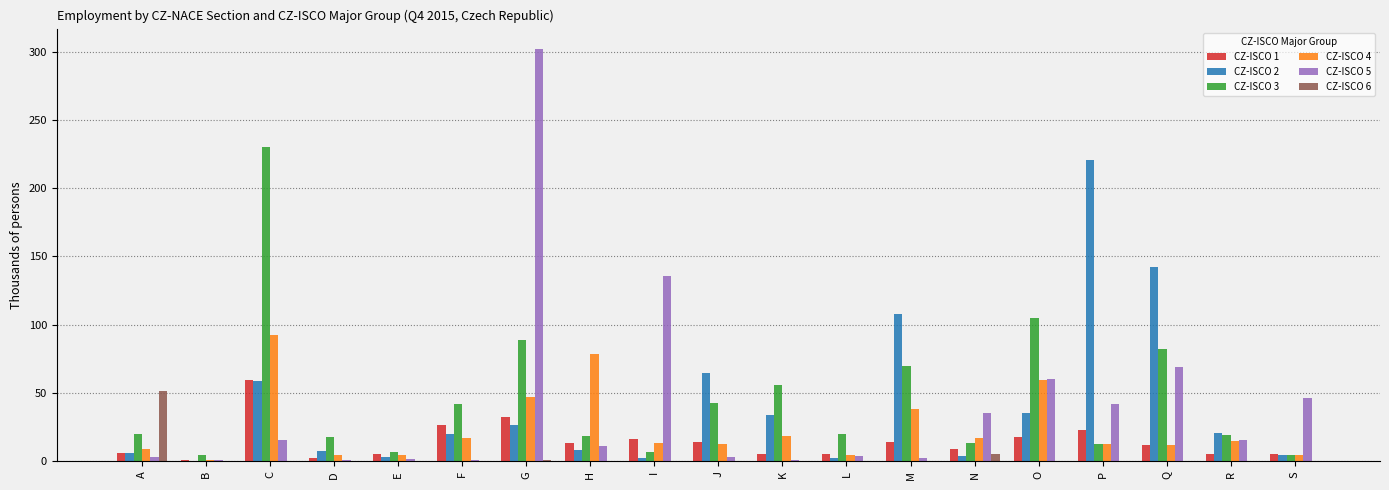

Is it true that CZ-ISCO 2 equals 3.7 at N?

True